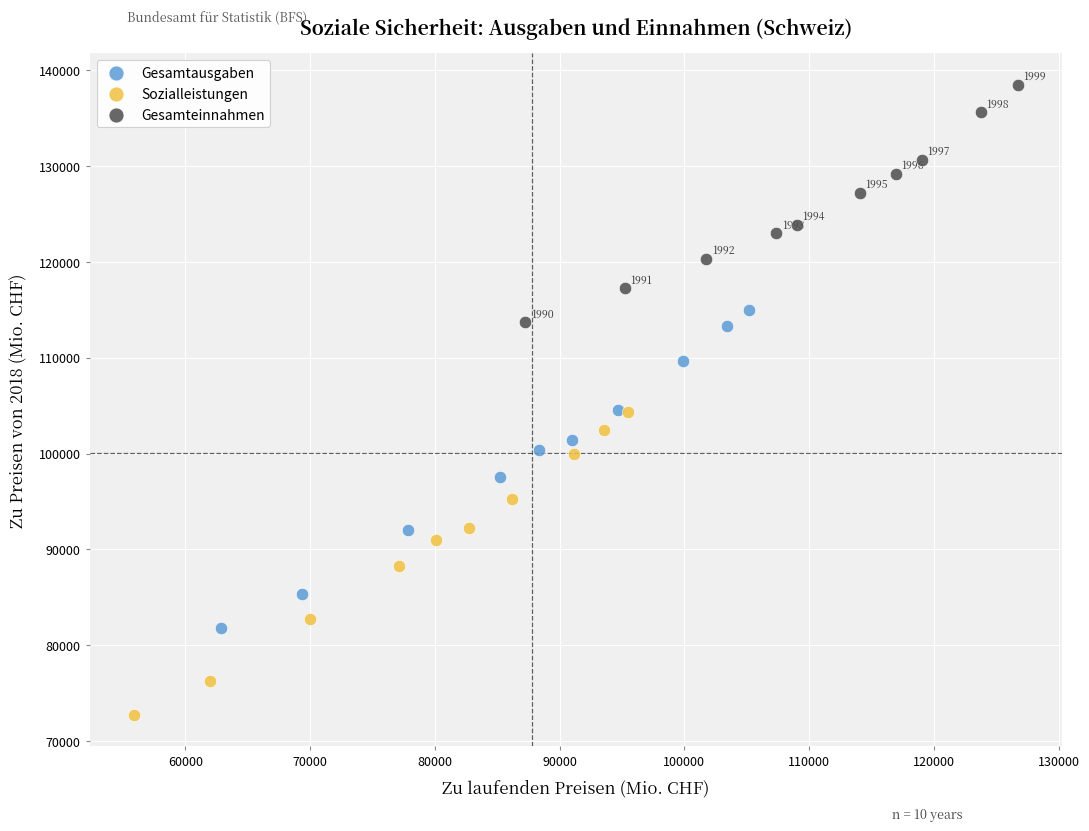

Which series has the largest Y range (max minus min)?

Gesamtausgaben